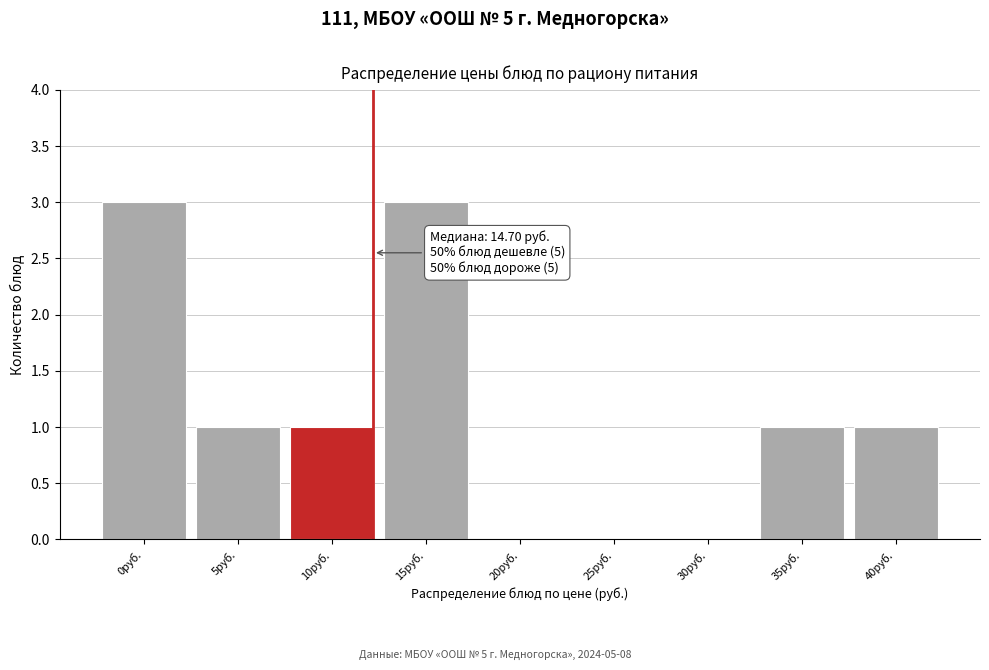

Reading left to right, what are all the values shown in this chart?

0руб.=3	5руб.=1	10руб.=1	15руб.=3	20руб.=0	25руб.=0	30руб.=0	35руб.=1	40руб.=1